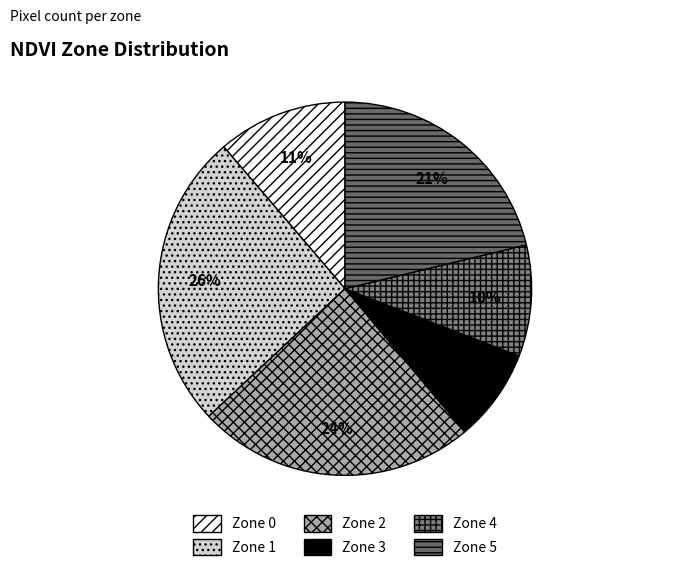

Which slice is the largest?

Zone 1